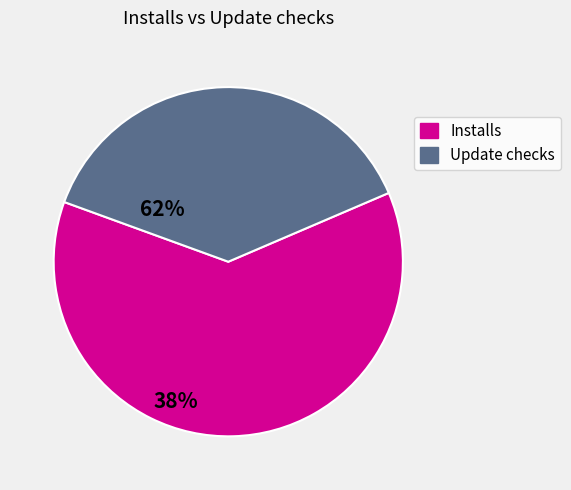

What is the largest slice in the pie chart?

Installs